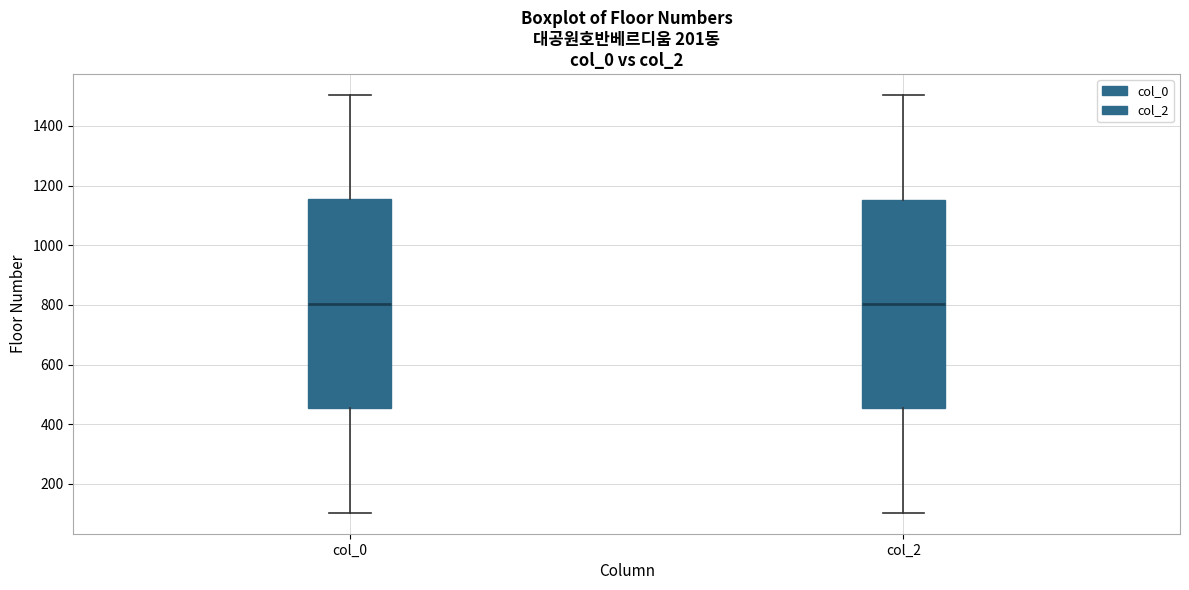

Reading left to right, transcribe this box plot: for each box, give where its median line is, the range the box spans, and where its two whiskers end, as read against the y-axis. The values are not printed on the chart, so give them approximately, as read against the axis.

col_0: median 800, box 460 to 1160, whiskers 100 to 1500
col_2: median 800, box 460 to 1160, whiskers 100 to 1500